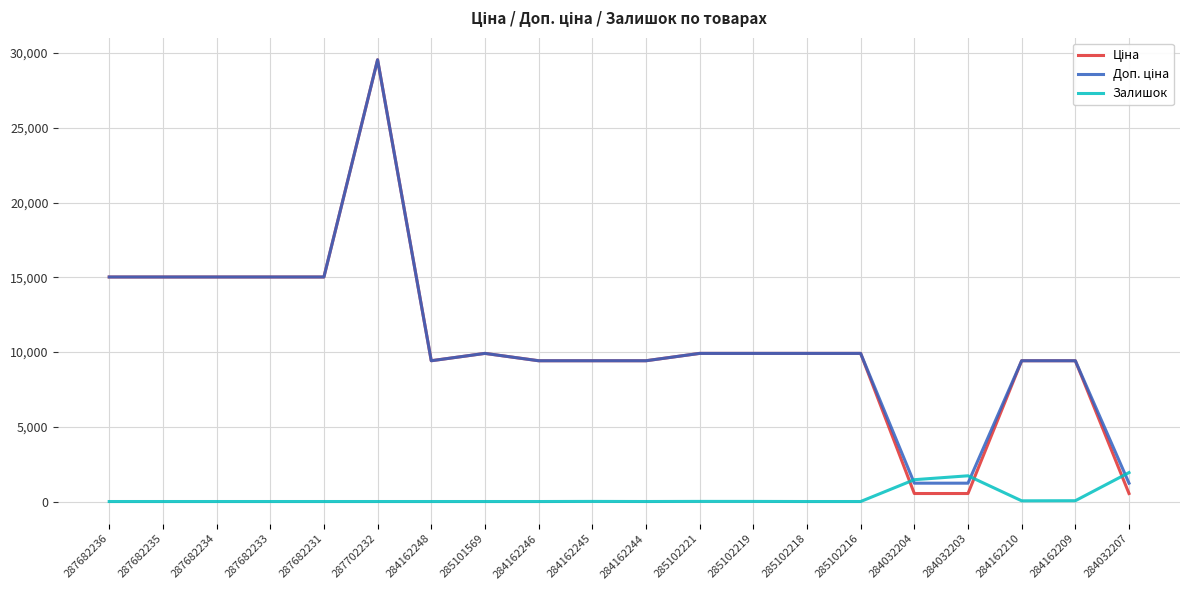

At which category does the chart reach its peak across all series?

287702232